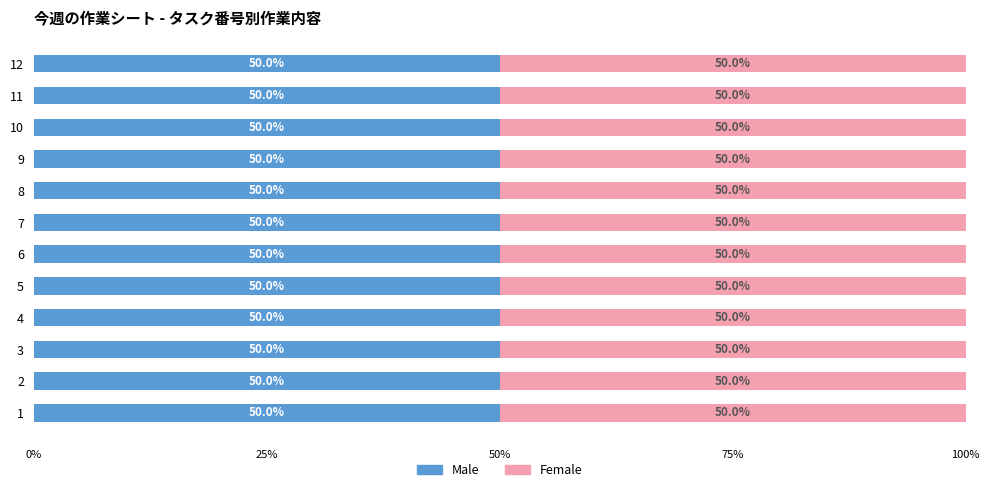

Which series has the largest total across all categories?

Male